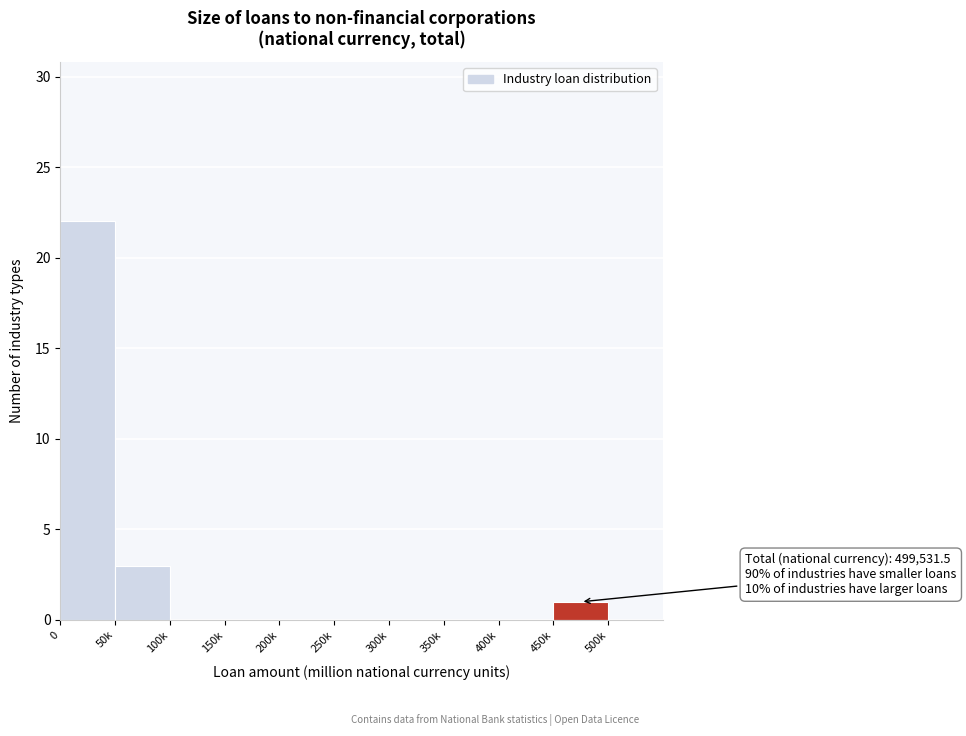

Reading left to right, transcribe all the data shown in this chart.

0=22	50k=3	100k=0	150k=0	200k=0	250k=0	300k=0	350k=0	400k=0	450k=1	500k=0